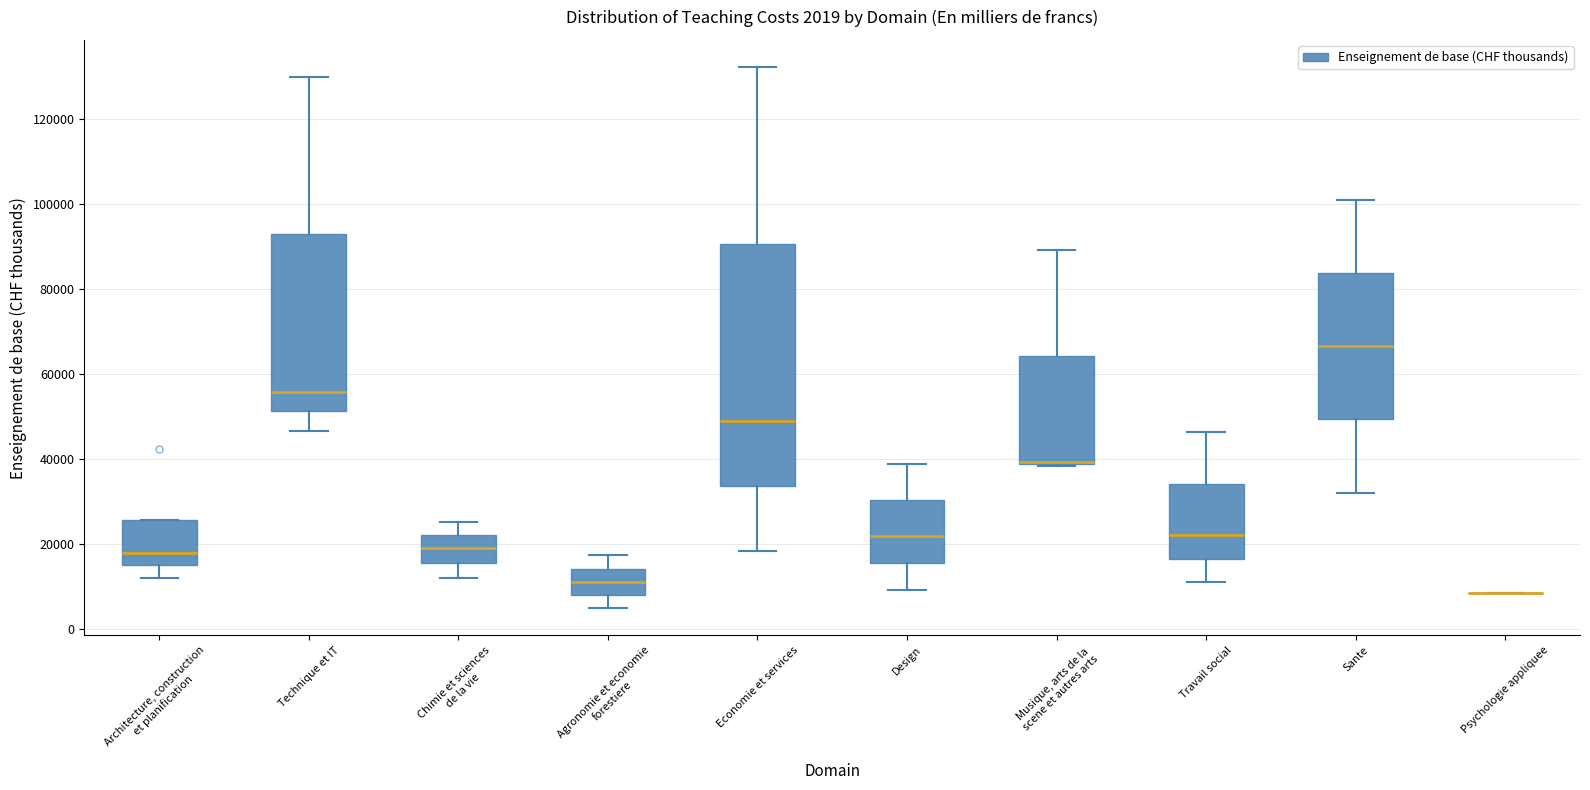

Which box is the tallest, from its lower edge to its upper edge?

Economie et services